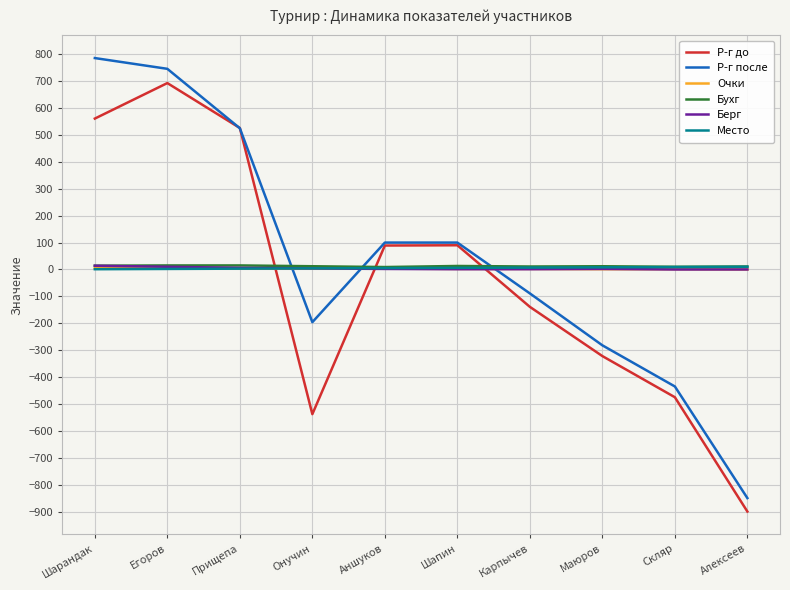

After their last crossing, which series has the higher values: Р-г после or Берг?

Берг